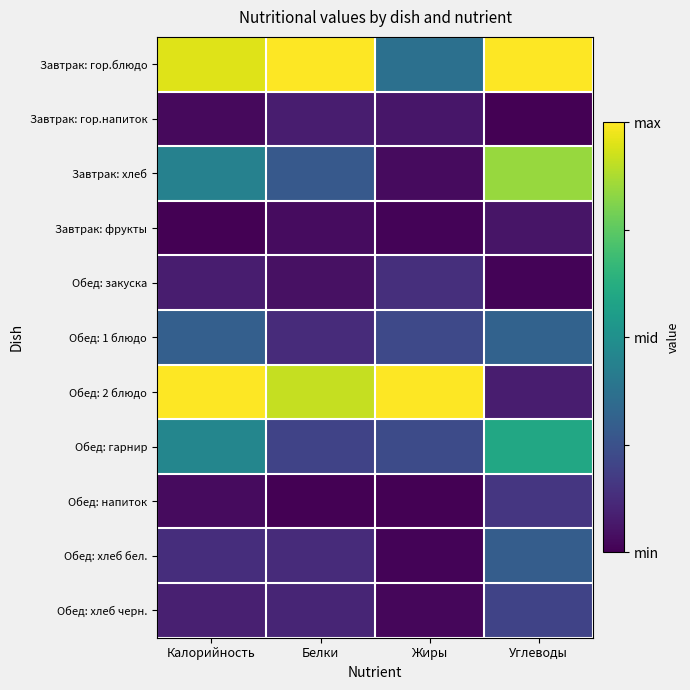

Between Белки and Углеводы, which is larger?

Белки